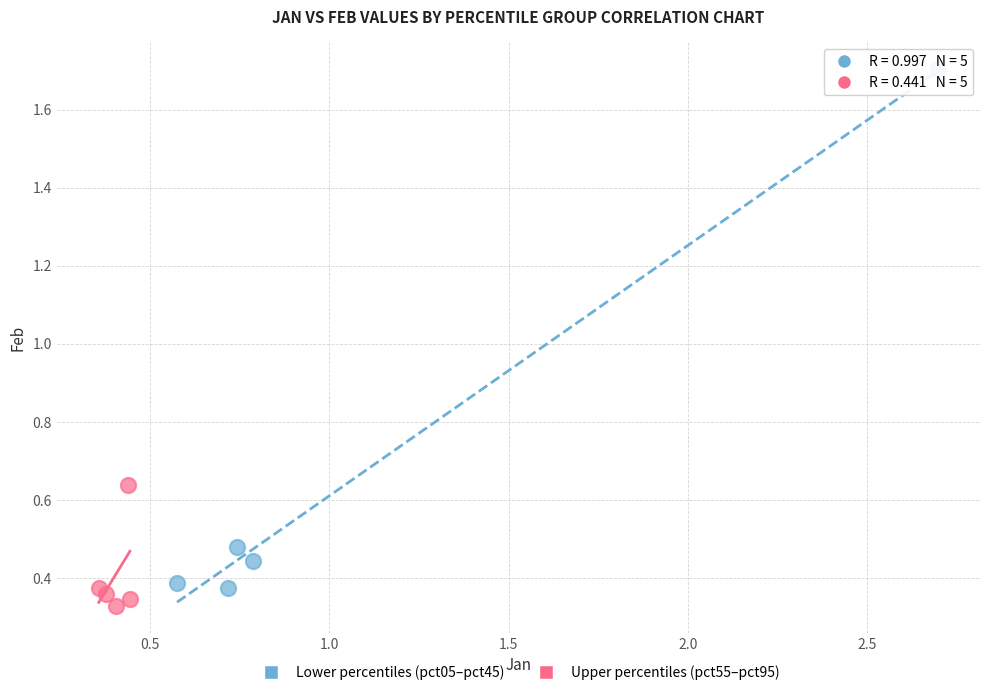

Which series reaches the maximum Y coordinate?

Lower percentiles (pct05–pct45)